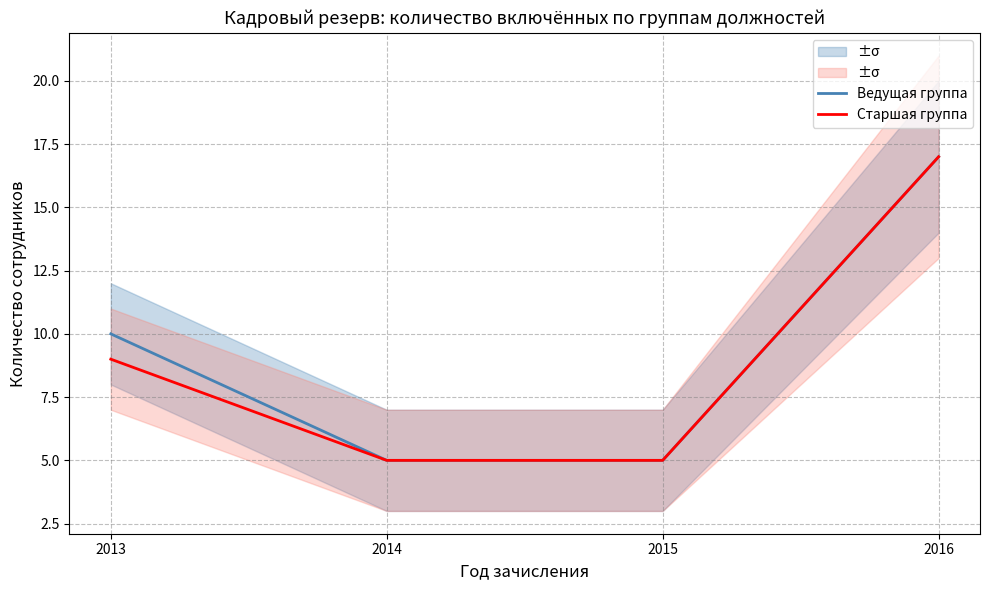

What is the difference between the maximum and minimum values in the Старшая группа series?

12